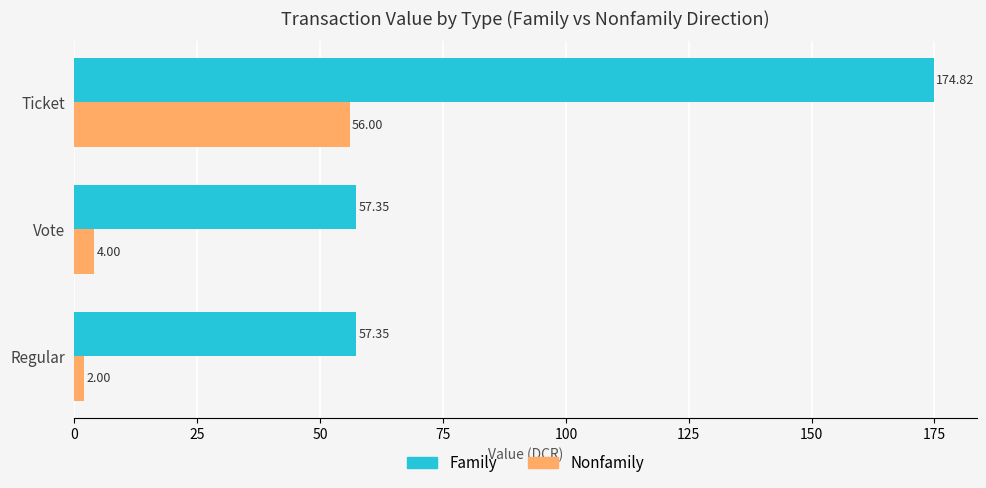

List the labels in order of Nonfamily value, smallest first.

Regular, Vote, Ticket